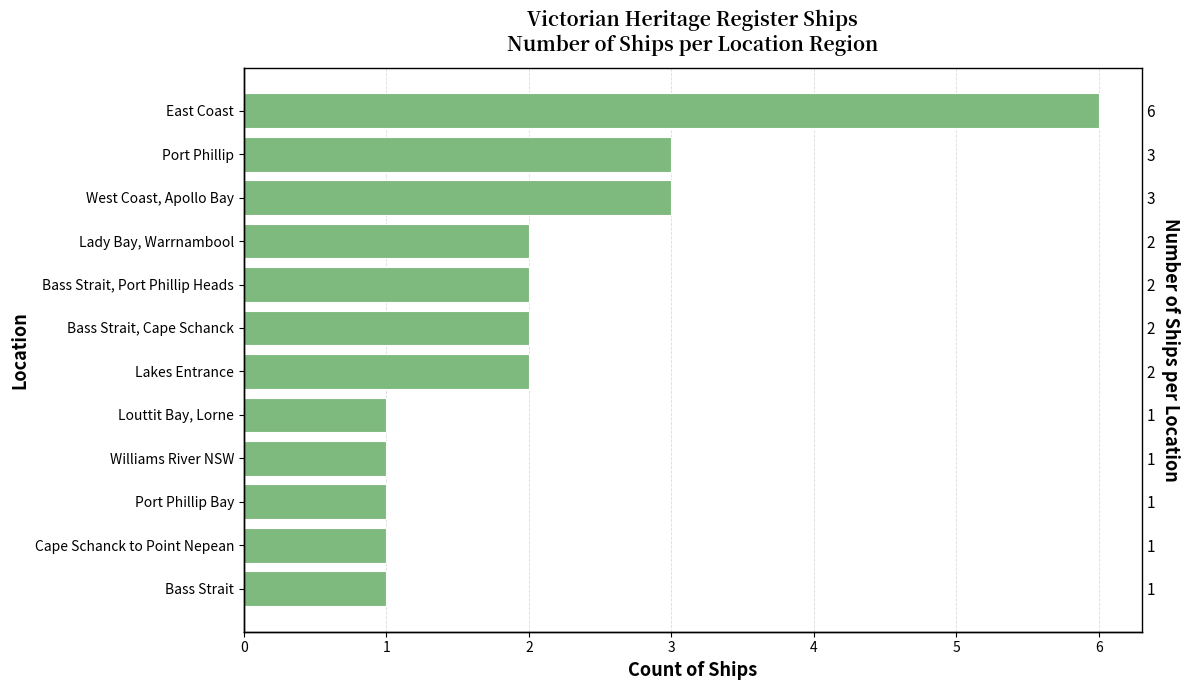

What is the minimum value shown in the chart?

1